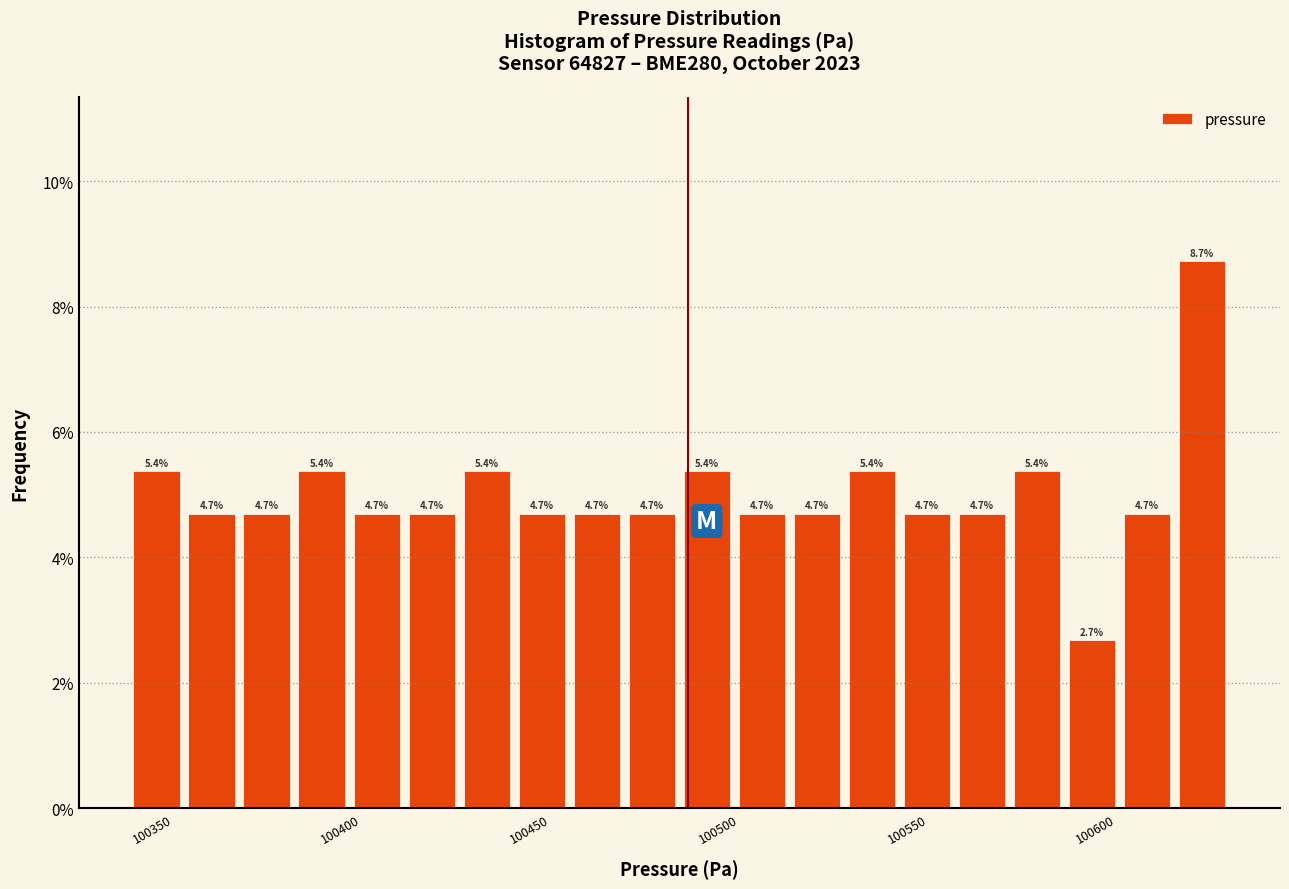

Around what value on the x-axis is the tallest bar? Give the approximate position of its centre, as read against the axis.

100630